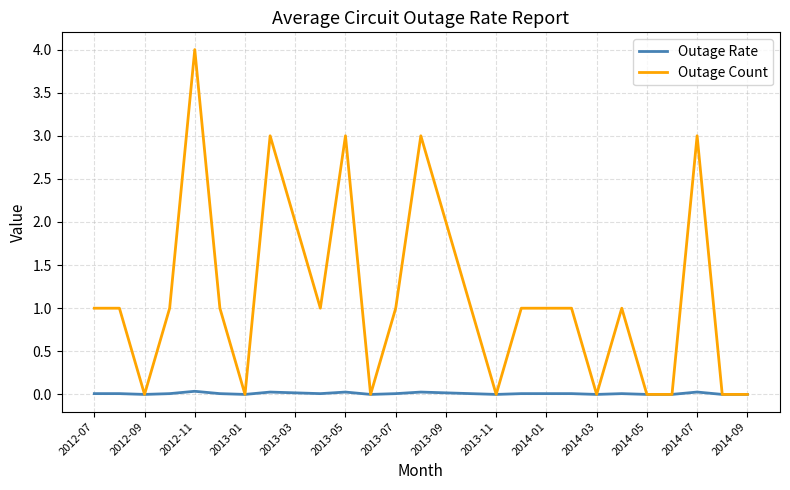

Which series has the largest total across all categories?

Outage Count